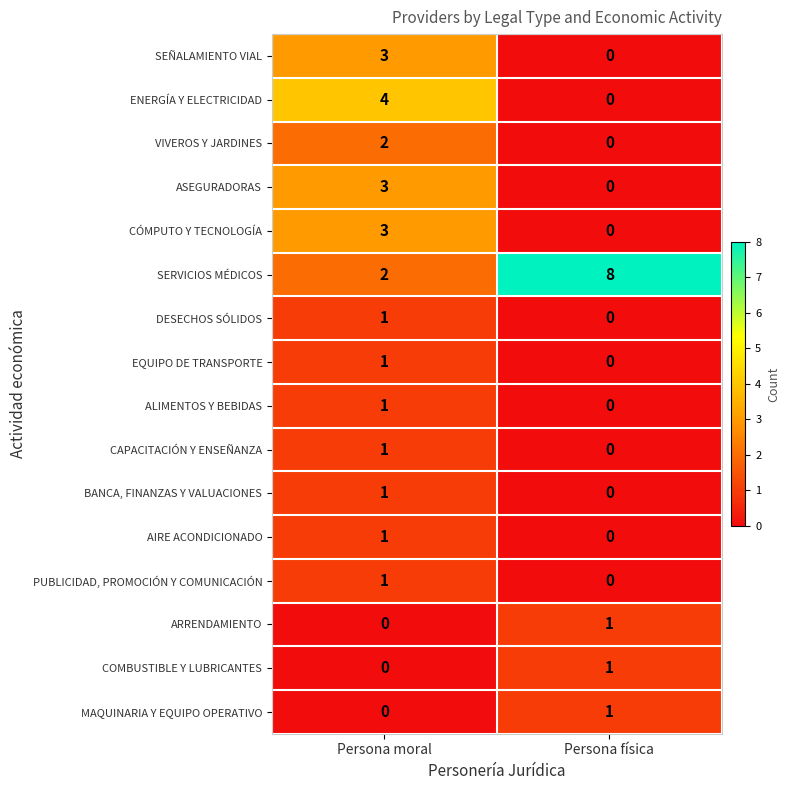

Rank the categories by SEÑALAMIENTO VIAL value from highest to lowest.

Persona moral, Persona física